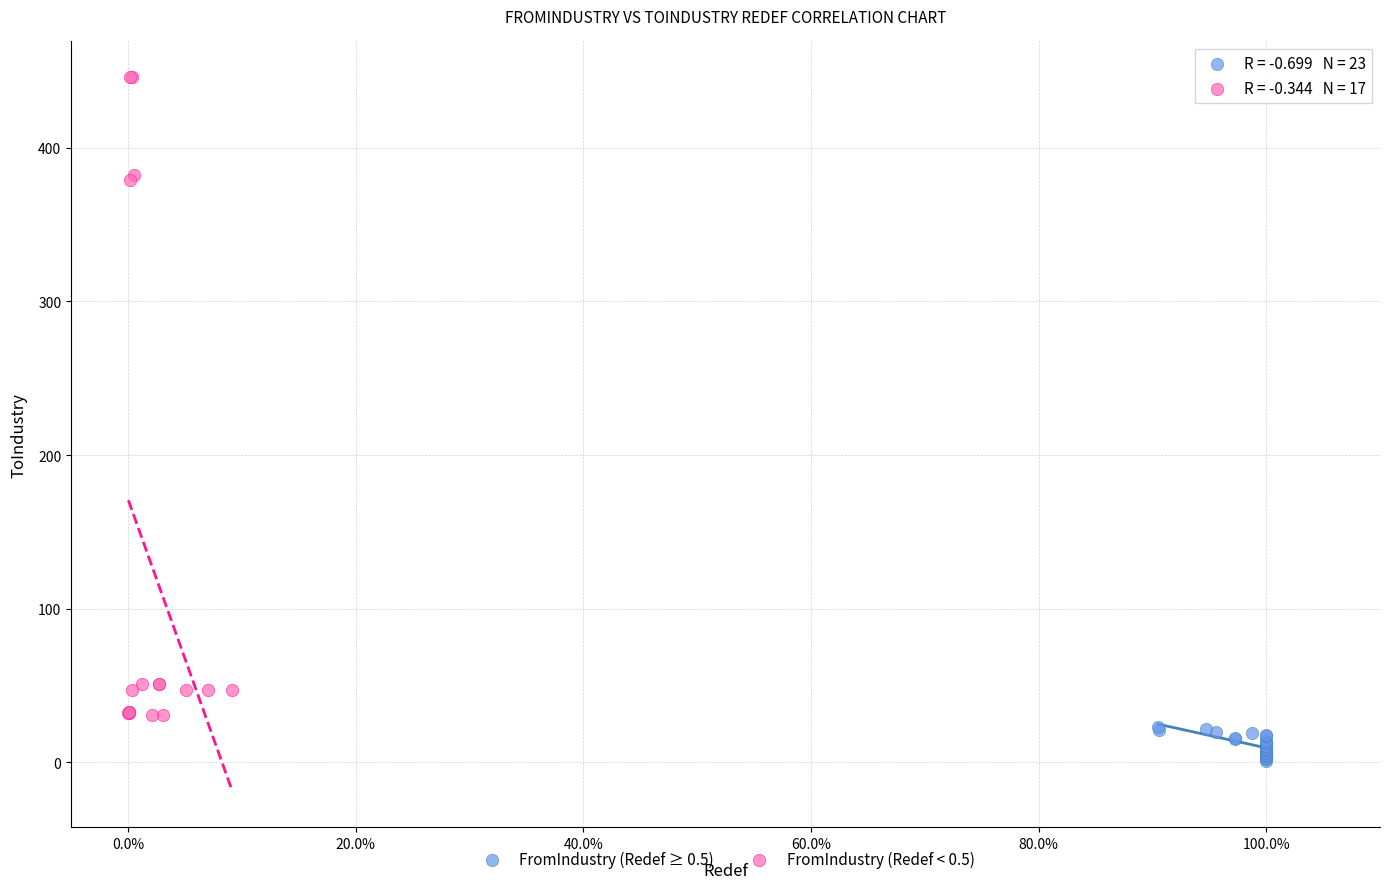

Which series reaches the maximum Y coordinate?

FromIndustry (Redef < 0.5)